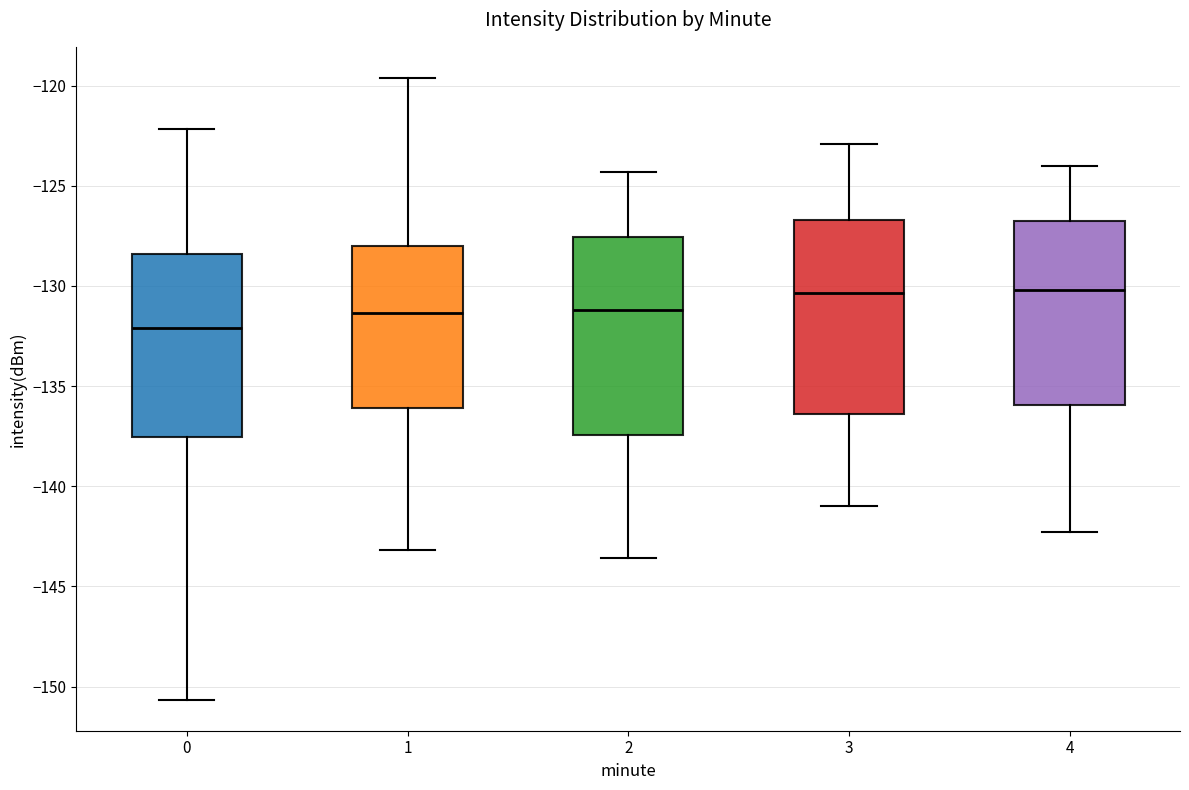

Reading left to right, read every box against the y-axis: the position of its median line, the range the box covers, and the ends of its whiskers. The values are not printed on the chart, so give them approximately, as read against the axis.

0: median -132.0, box -137.5 to -128.5, whiskers -150.5 to -122.0
1: median -131.5, box -136.0 to -128.0, whiskers -143.0 to -119.5
2: median -131.0, box -137.5 to -127.5, whiskers -143.5 to -124.5
3: median -130.5, box -136.5 to -126.5, whiskers -141.0 to -123.0
4: median -130.0, box -136.0 to -126.5, whiskers -142.5 to -124.0